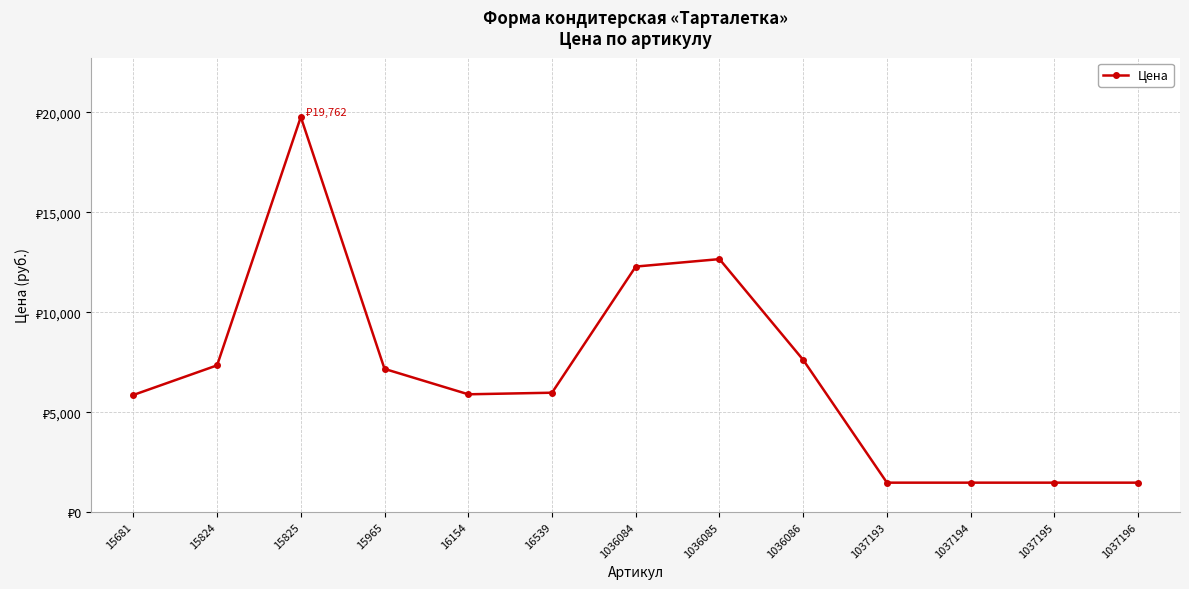

Does the chart have visible grid lines?

Yes